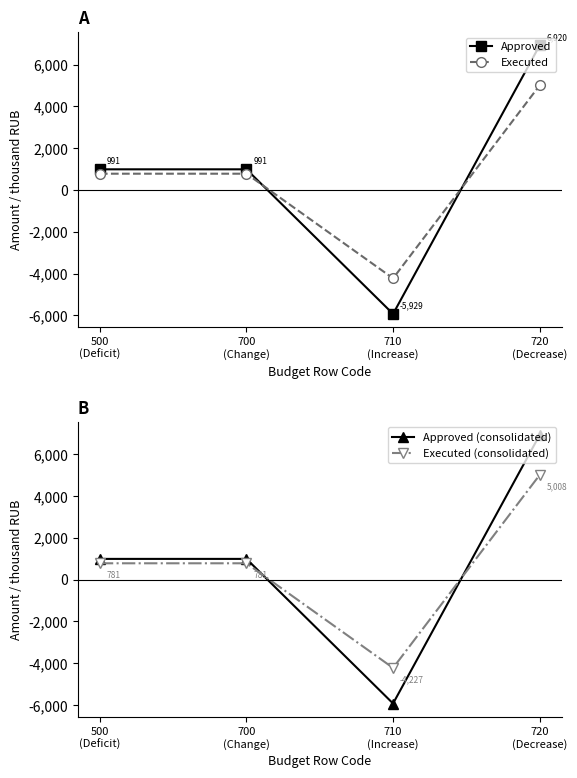

Reading left to right, transcribe all the data shown in this chart.

Approved: 991.4	991.4	-5928.8	6920.2
Executed: 781.2	781.2	-4226.9	5008.2
Approved (consolidated): 991.4	991.4	-5928.8	6920.2
Executed (consolidated): 781.2	781.2	-4226.9	5008.2